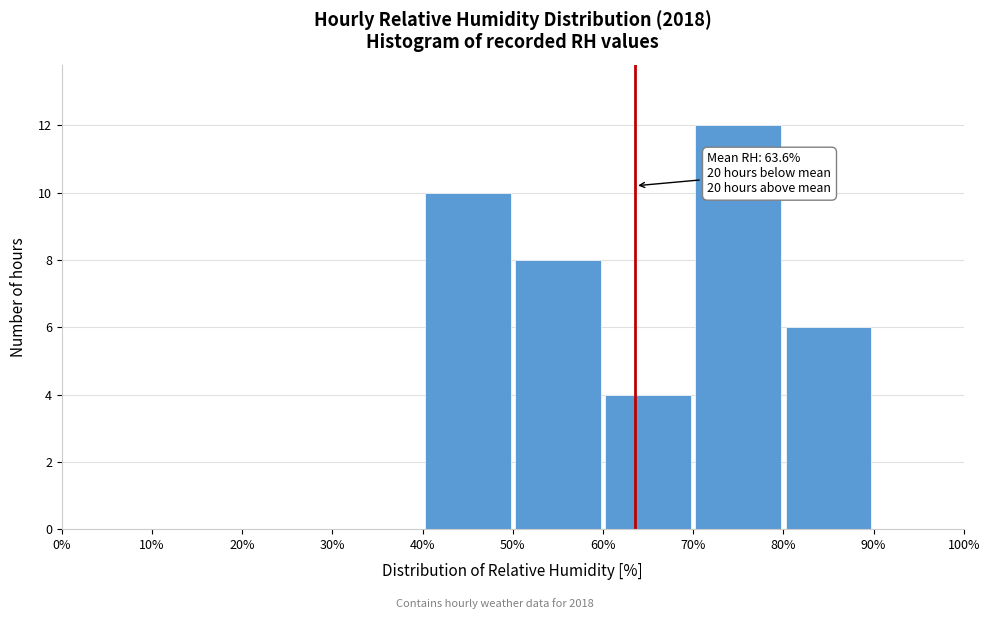

Over which range of the x-axis is the bar tallest?

70% to 80%